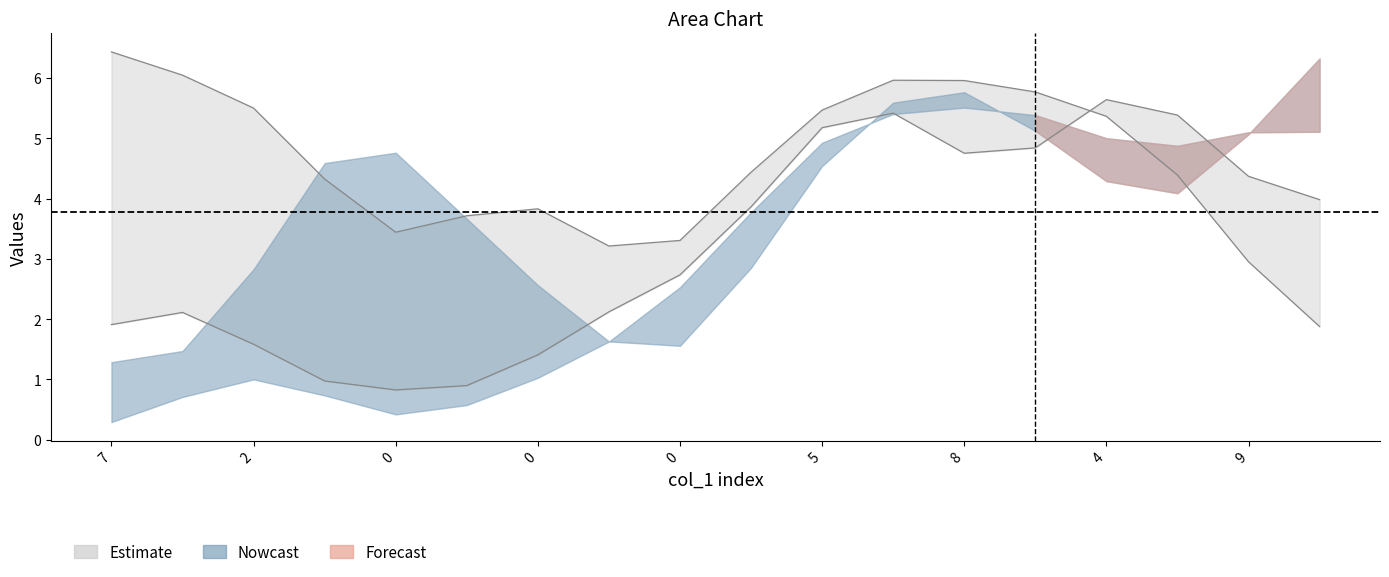

In col_3, how many points are higher than both neighbors (excluding endpoints)?

5